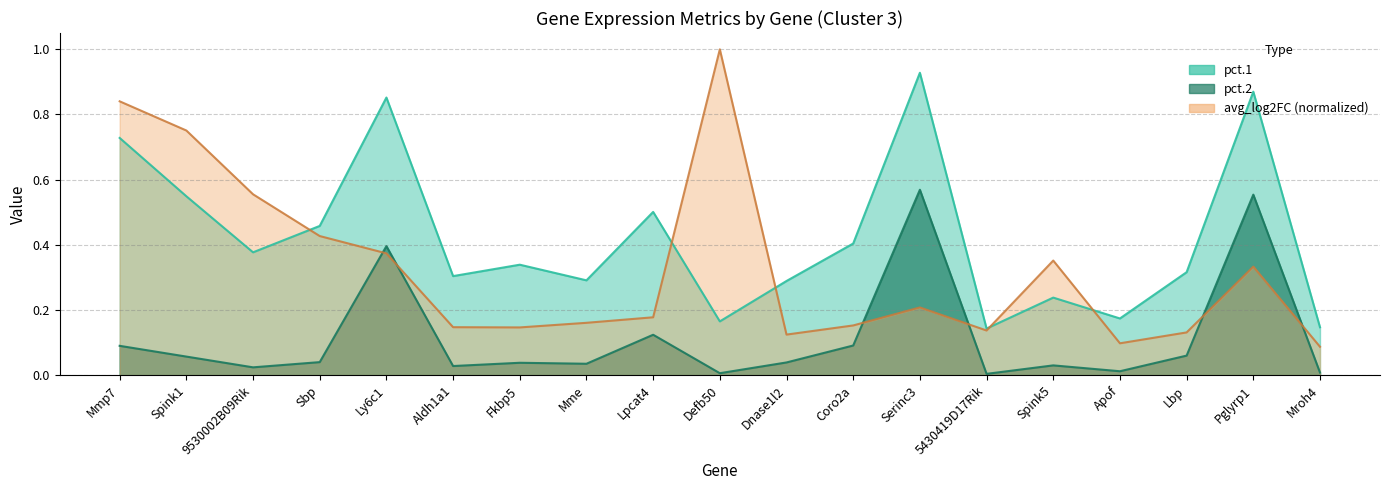

What is the approximate value of pct.1 at 5430419D17Rik?

0.1